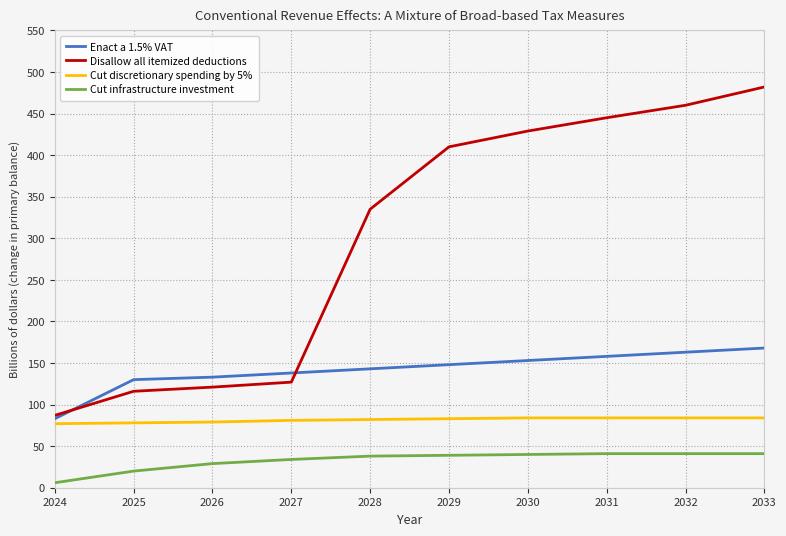

What are all the series names shown in the legend?

Enact a 1.5% VAT, Disallow all itemized deductions, Cut discretionary spending by 5%, Cut infrastructure investment